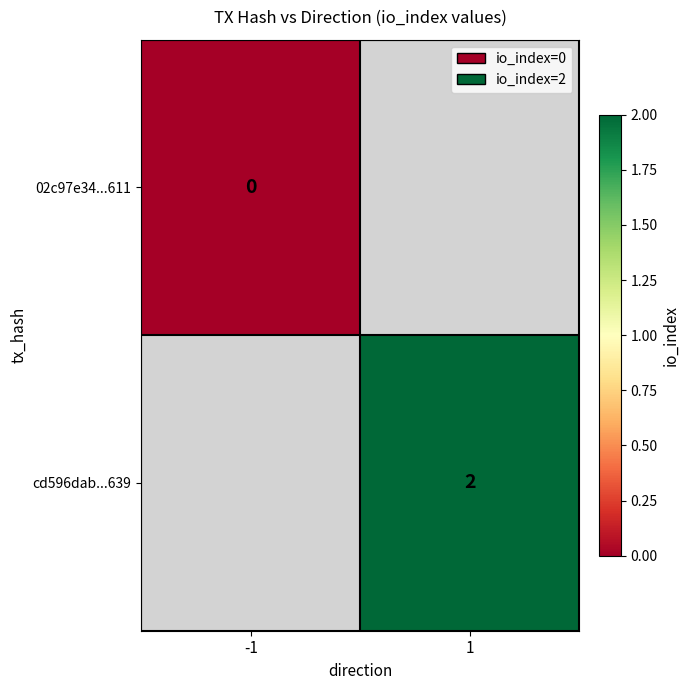

Is the value of 02c97e34...611 at -1 greater than the value of cd596dab...639 at 1?

No